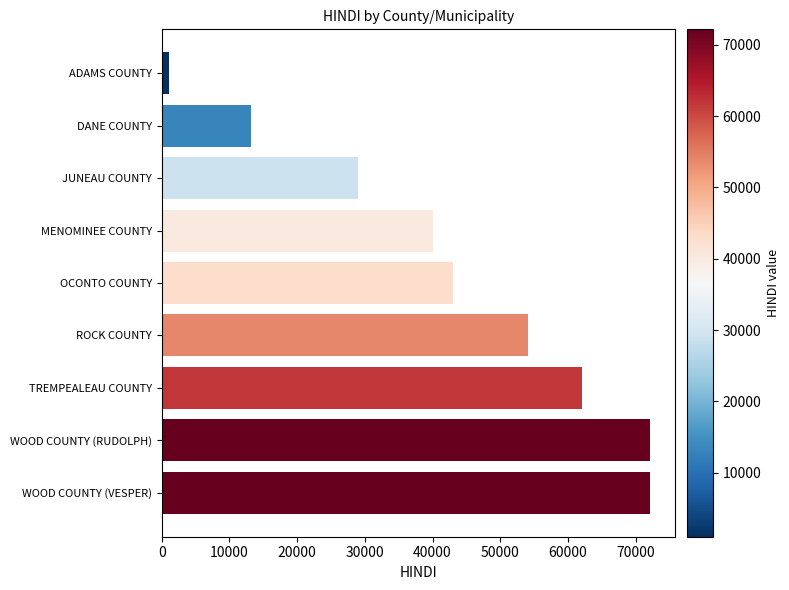

Approximately how many times larger is the value at JUNEAU COUNTY compared to DANE COUNTY?

2.2